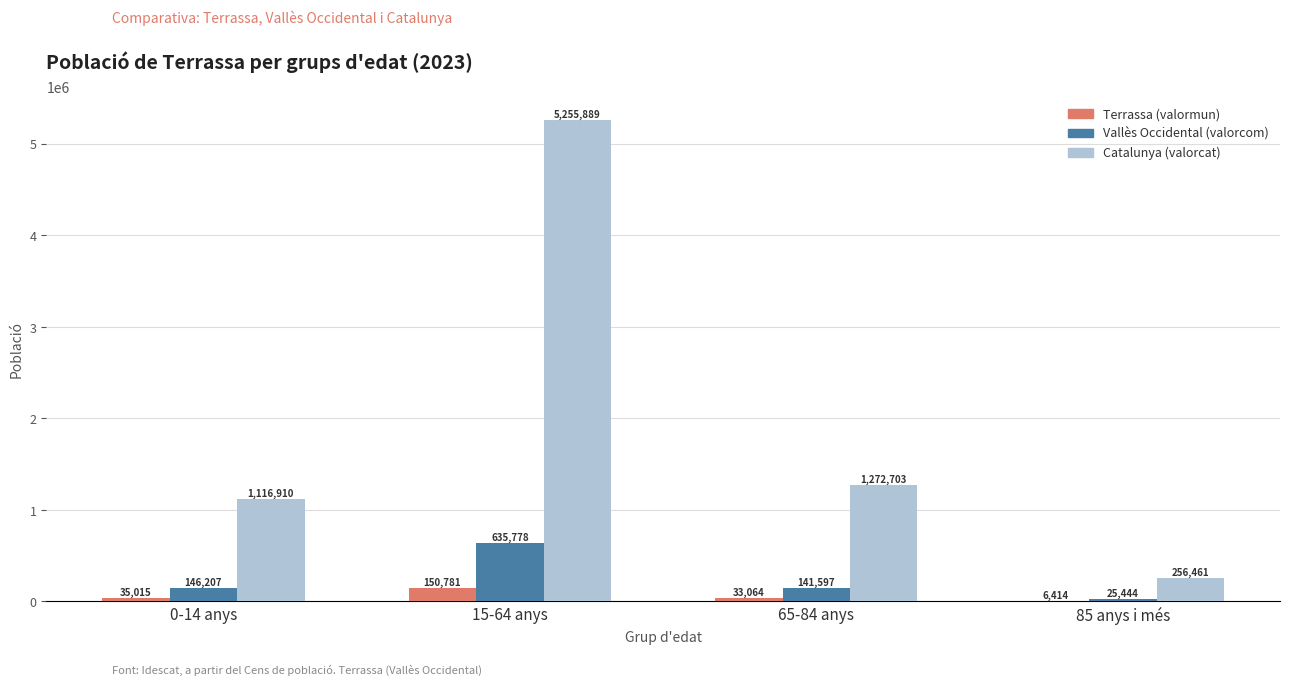

Reading left to right, transcribe all the data shown in this chart.

Terrassa (valormun): 35015	150781	33064	6414
Vallès Occidental (valorcom): 146207	635778	141597	25444
Catalunya (valorcat): 1116910	5255889	1272703	256461